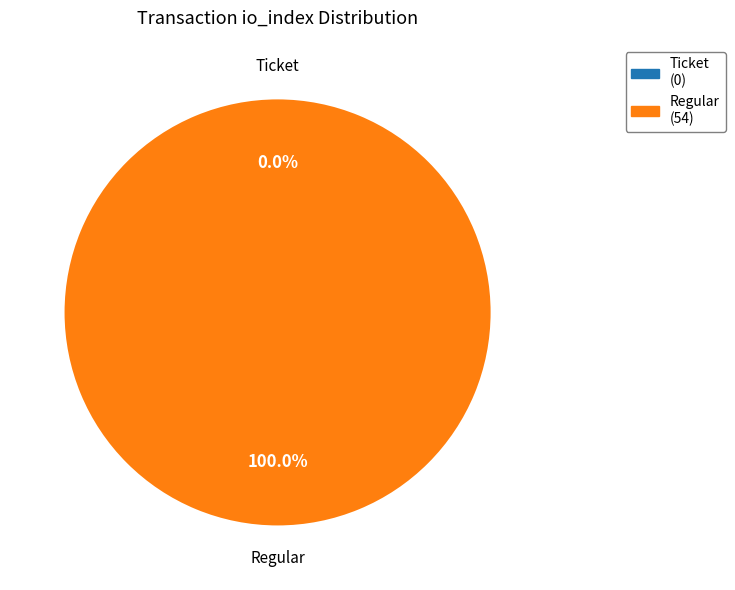

Does 1 account for over 50% of the chart?

Yes